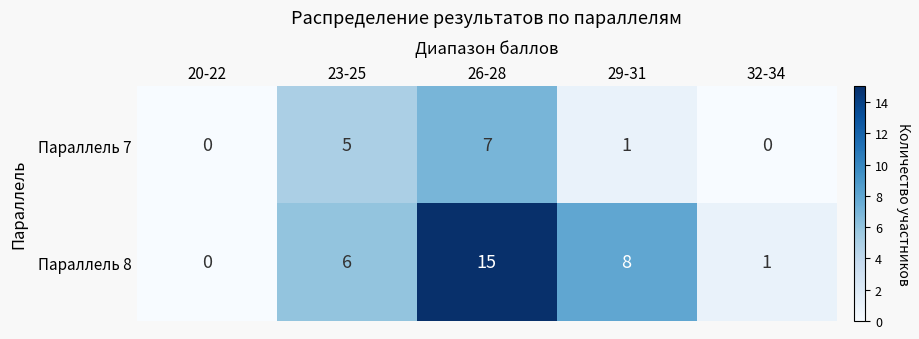

How many data points does each series have?

5